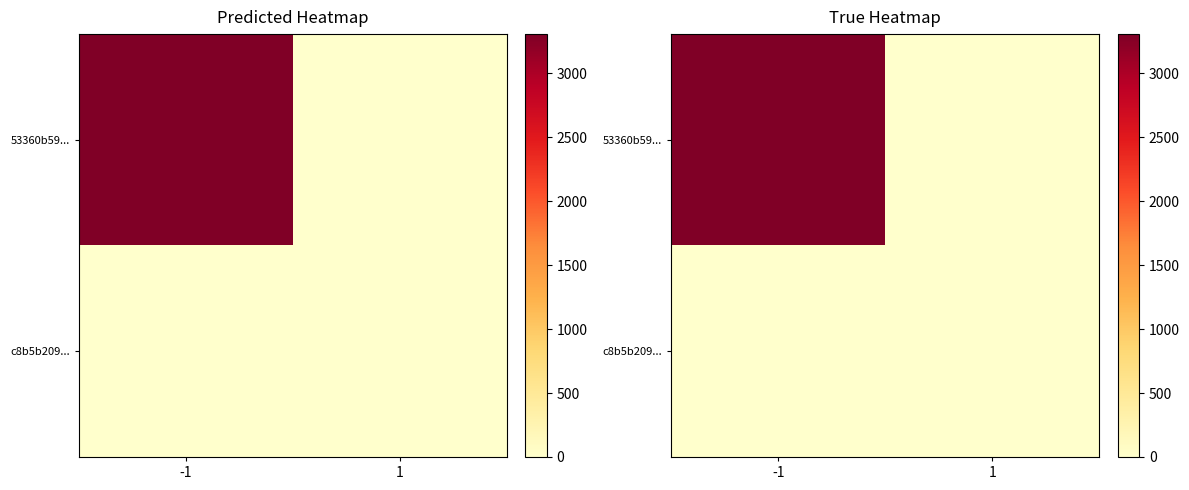

The value of 53360b59... at -1 is 5549. True or false?

False